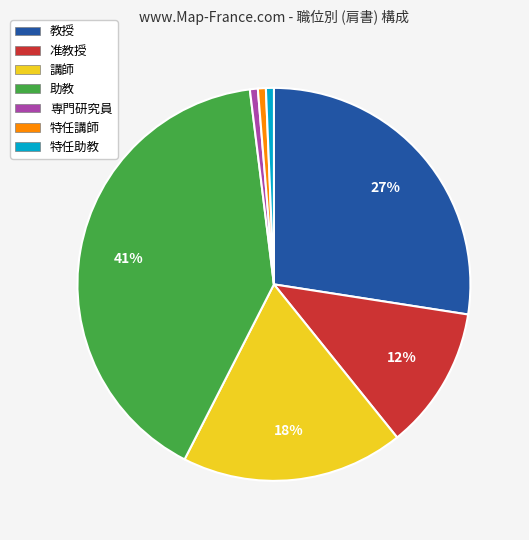

To the nearest percent, what is the average slice percentage?

14%